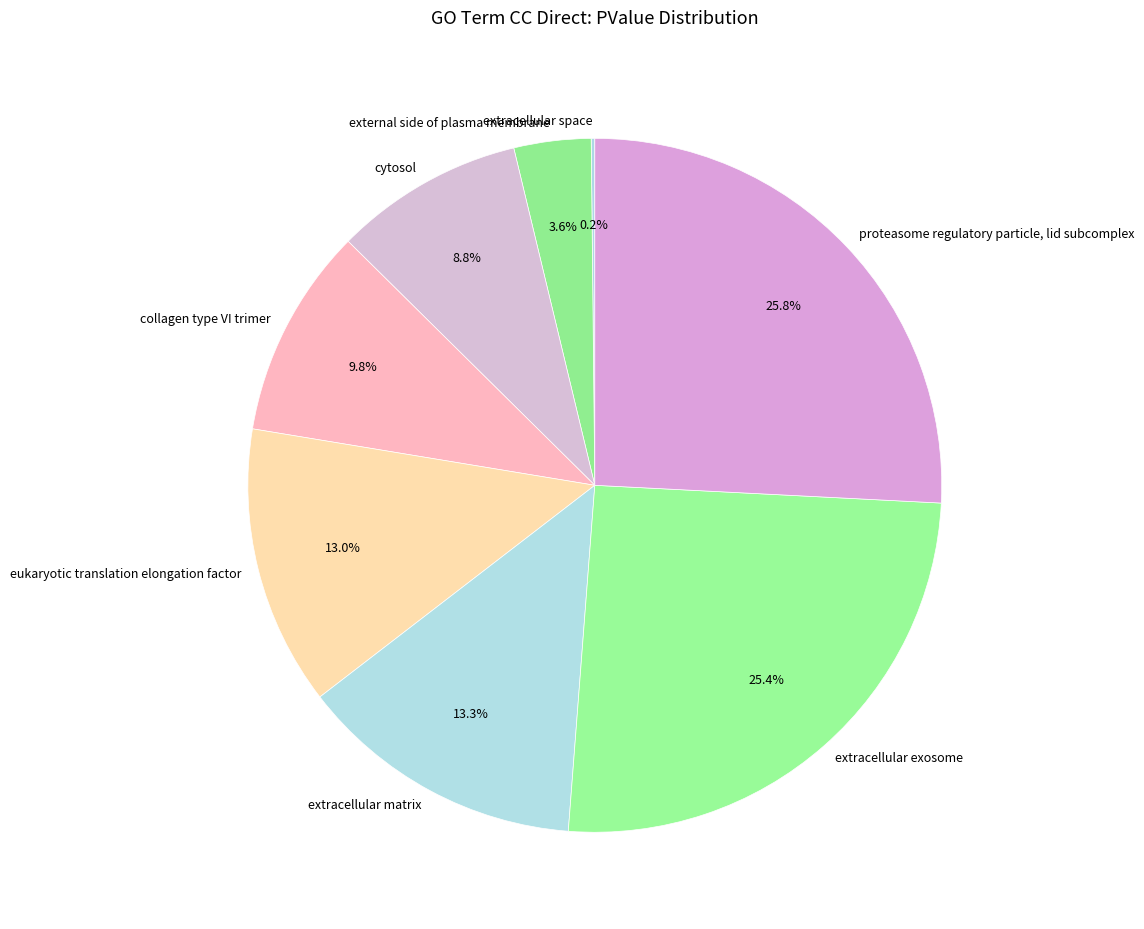

Which has a higher value, proteasome regulatory particle, lid subcomplex or external side of plasma membrane?

proteasome regulatory particle, lid subcomplex